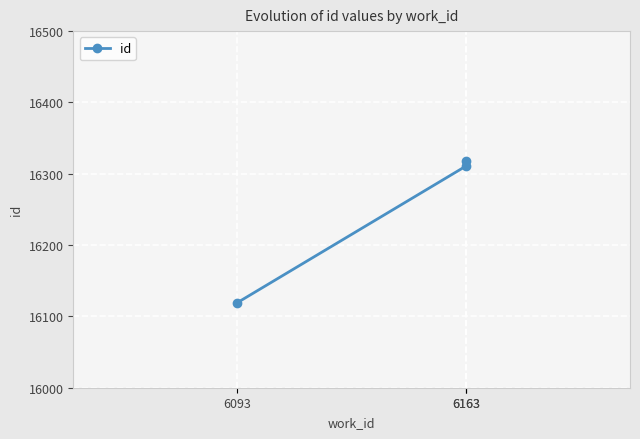

Reading left to right, what are all the values shown in this chart?

16119	16311	16318